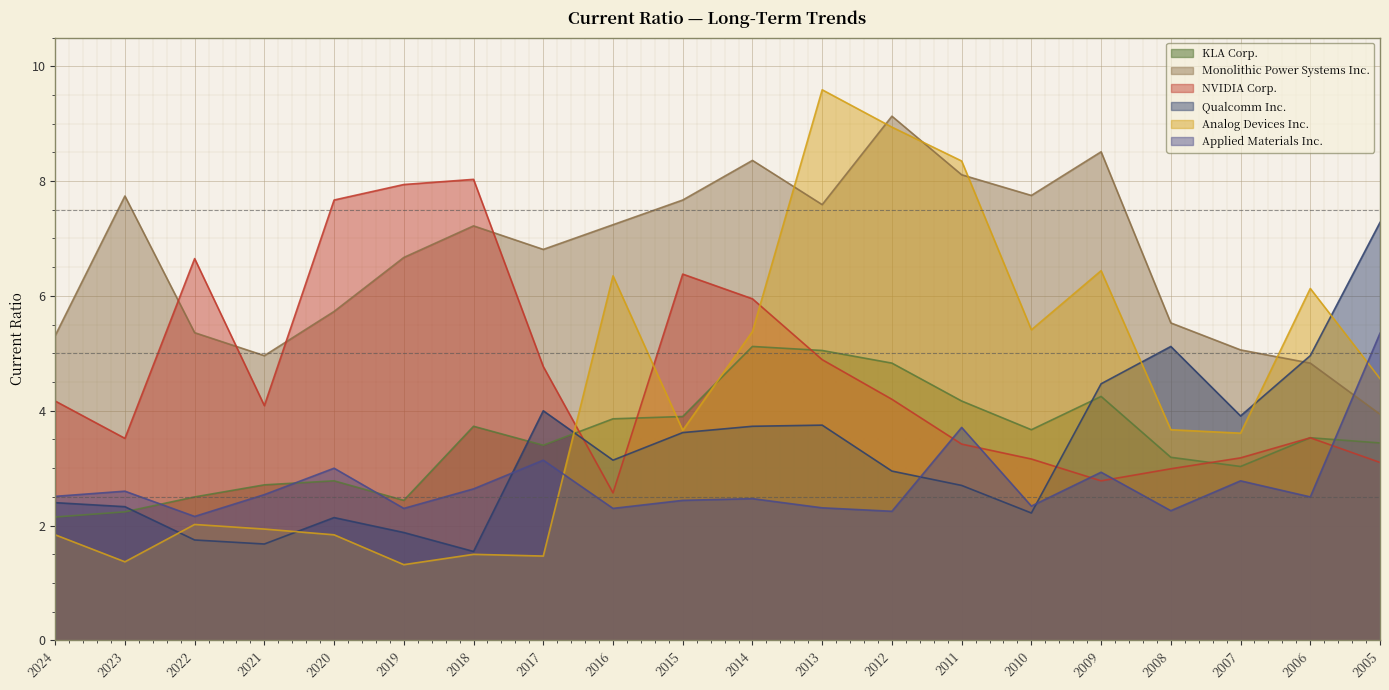

At which category is the sum across all series the highest?

2013